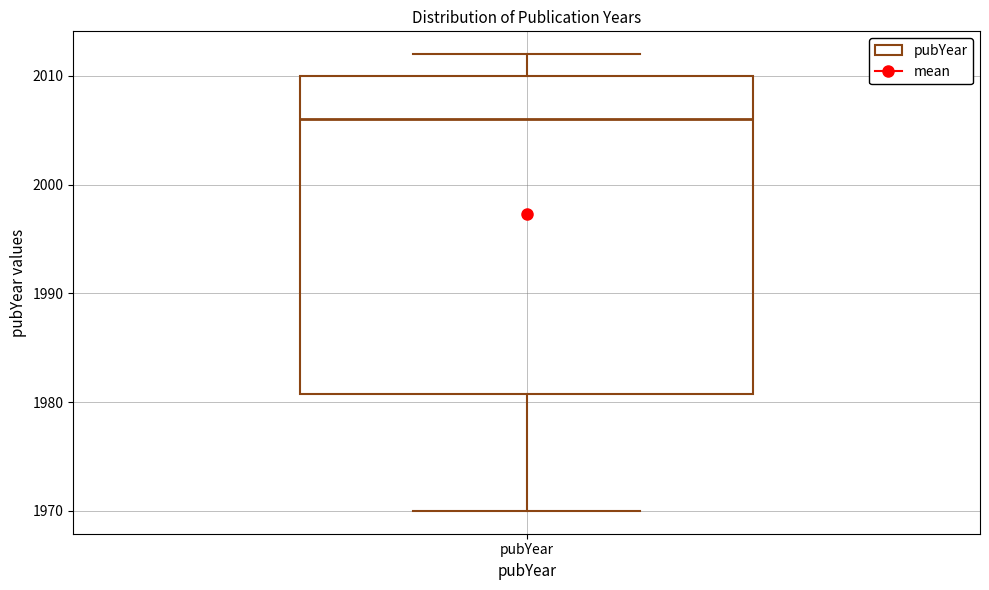

Where is the upper edge of the box for pubYear on the y-axis? The values are not printed on the chart, so give them approximately, as read against the axis.

2010